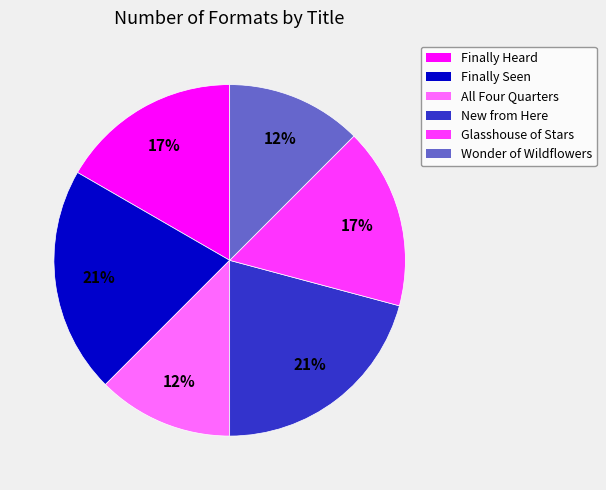

To the nearest percent, what is the average slice percentage?

17%